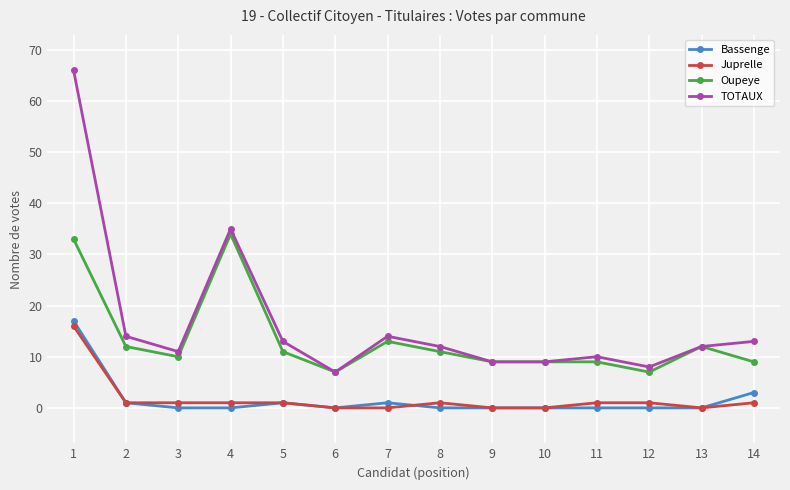

What is the sum of the Oupeye values at 4 and 12?

41